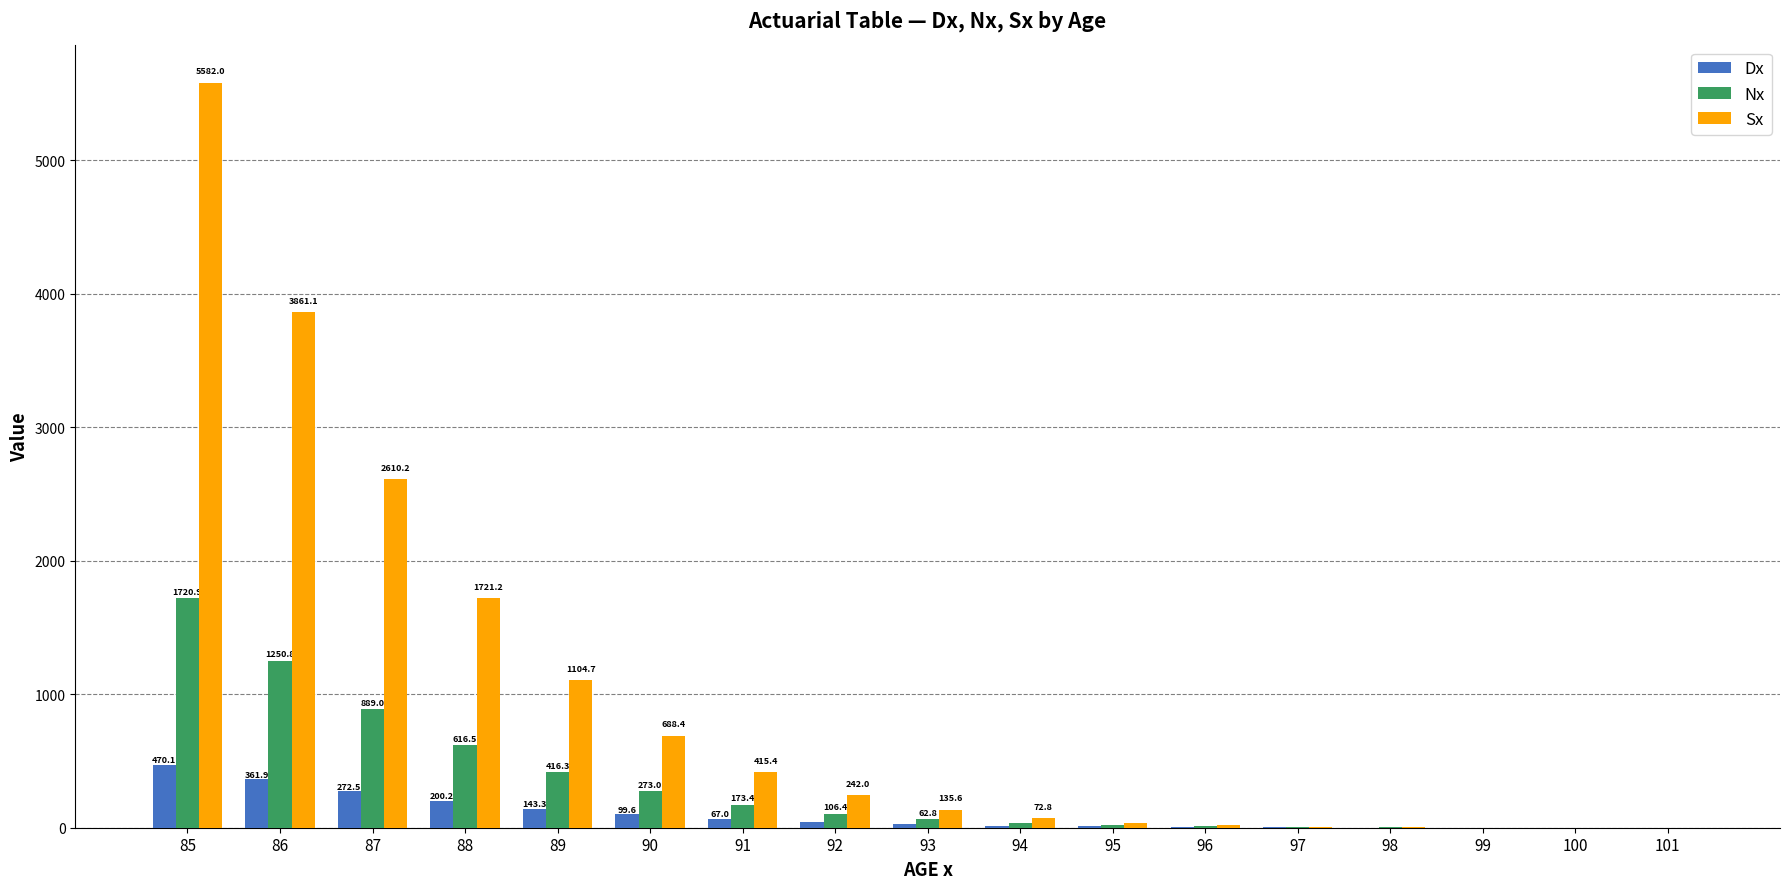

How many data points in Dx are above 27?

9